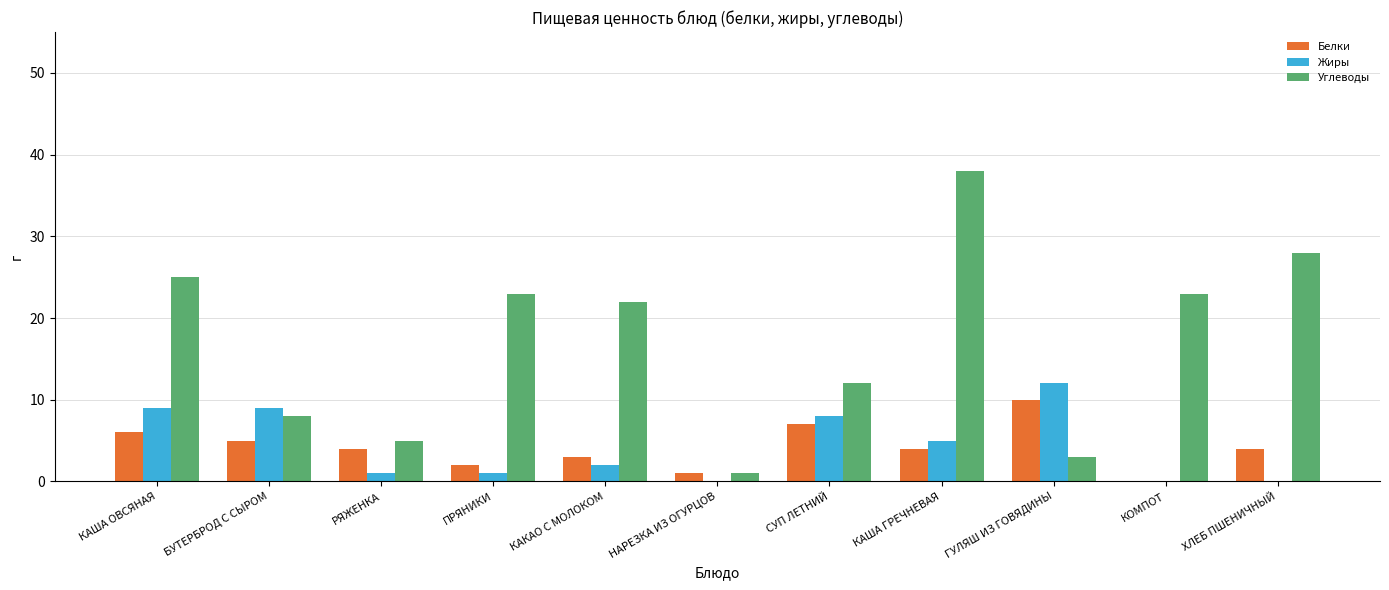

Which series changed the most between НАРЕЗКА ИЗ ОГУРЦОВ and СУП ЛЕТНИЙ?

Углеводы